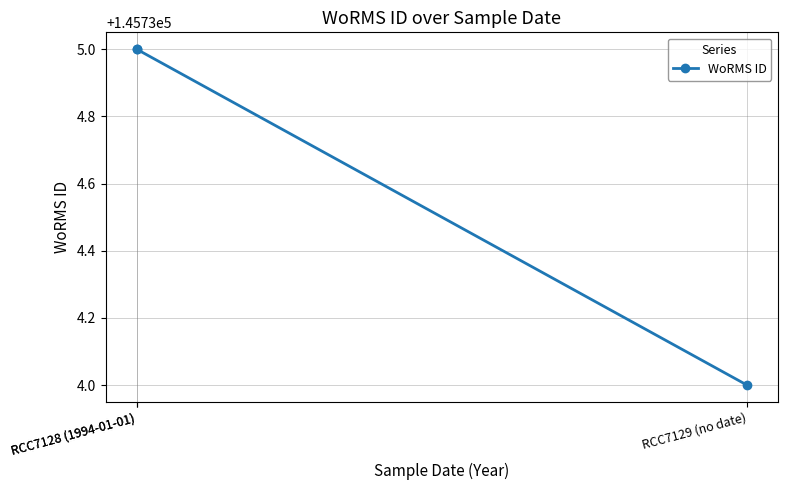

Read the value at RCC7128 (1994-01-01).

145735